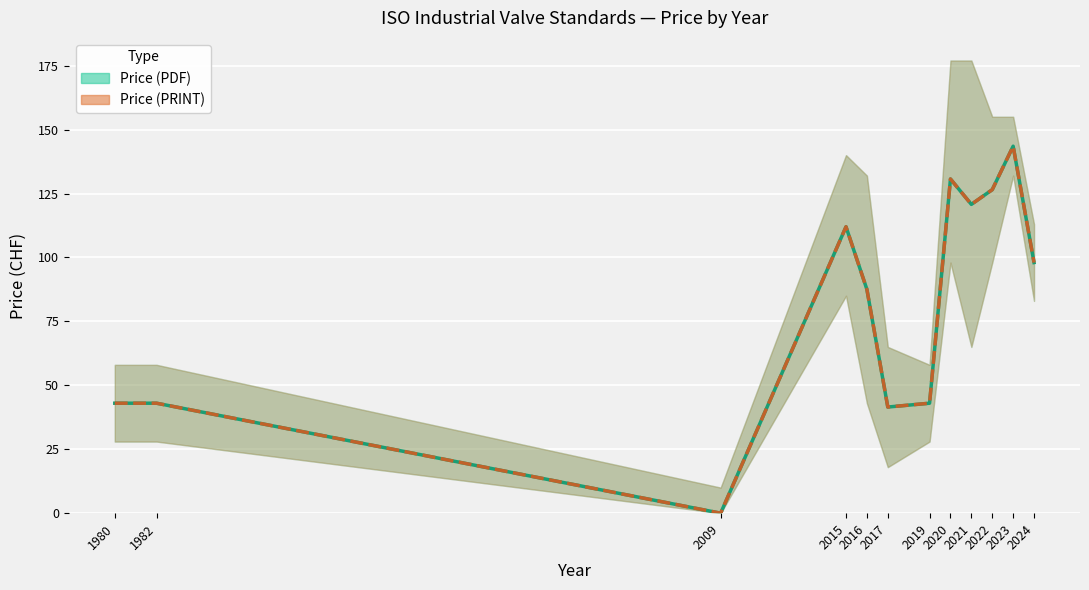

Which series has the largest total across all categories?

Price (PDF)